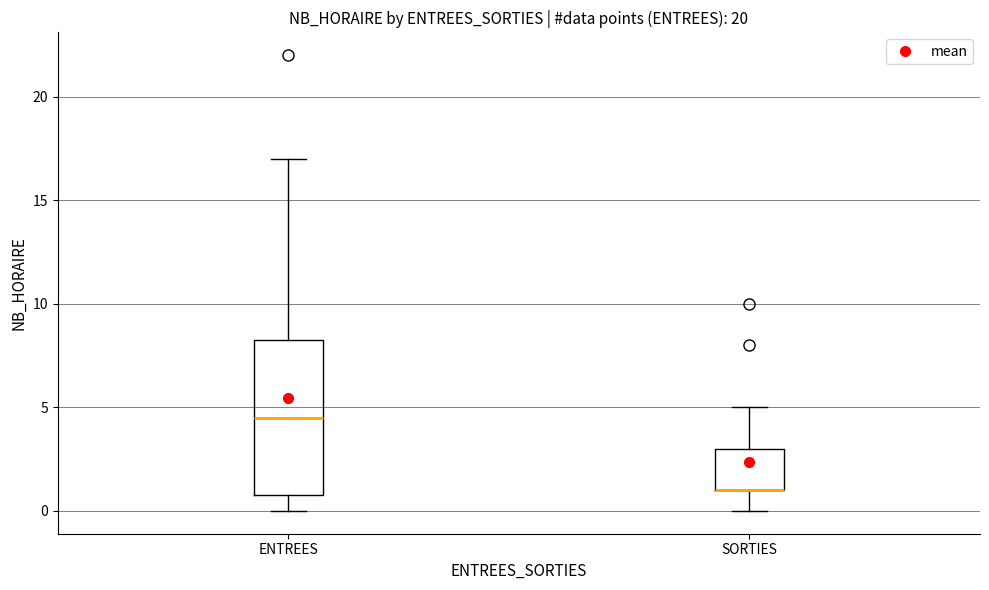

Where is the lower edge of the box for SORTIES on the y-axis? The values are not printed on the chart, so give them approximately, as read against the axis.

1.0